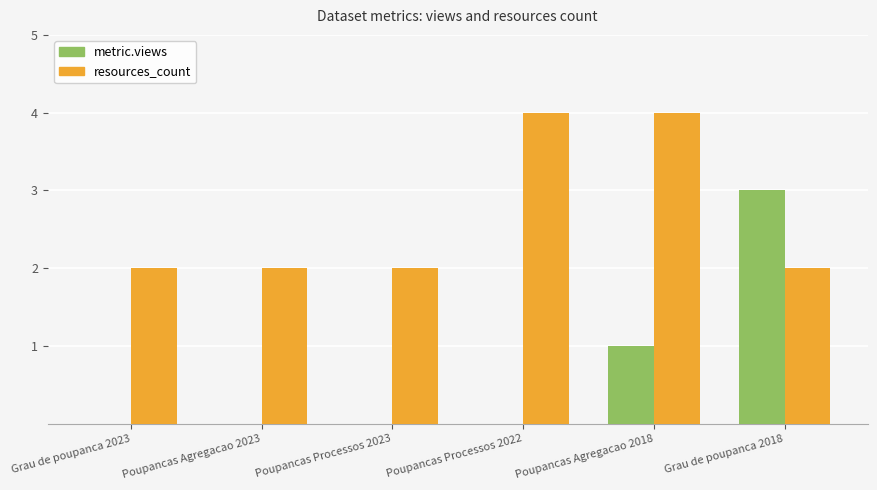

What is the average value of the resources_count series?

3